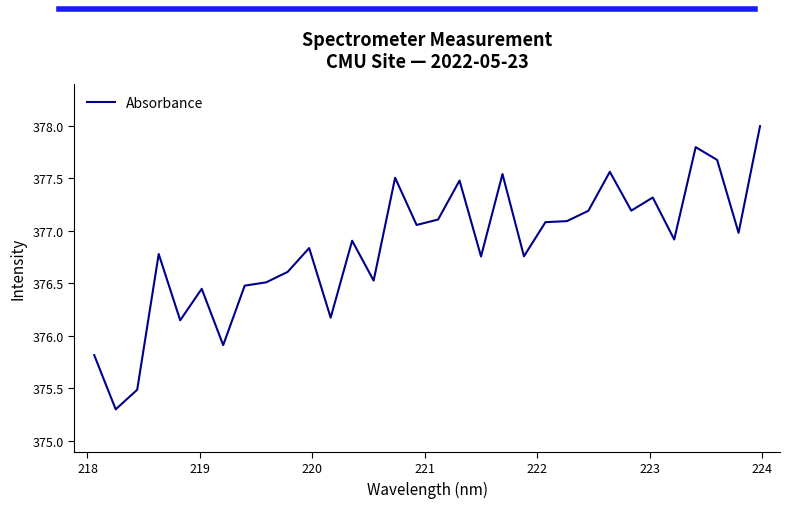

What is the minimum value shown in the chart?

375.3